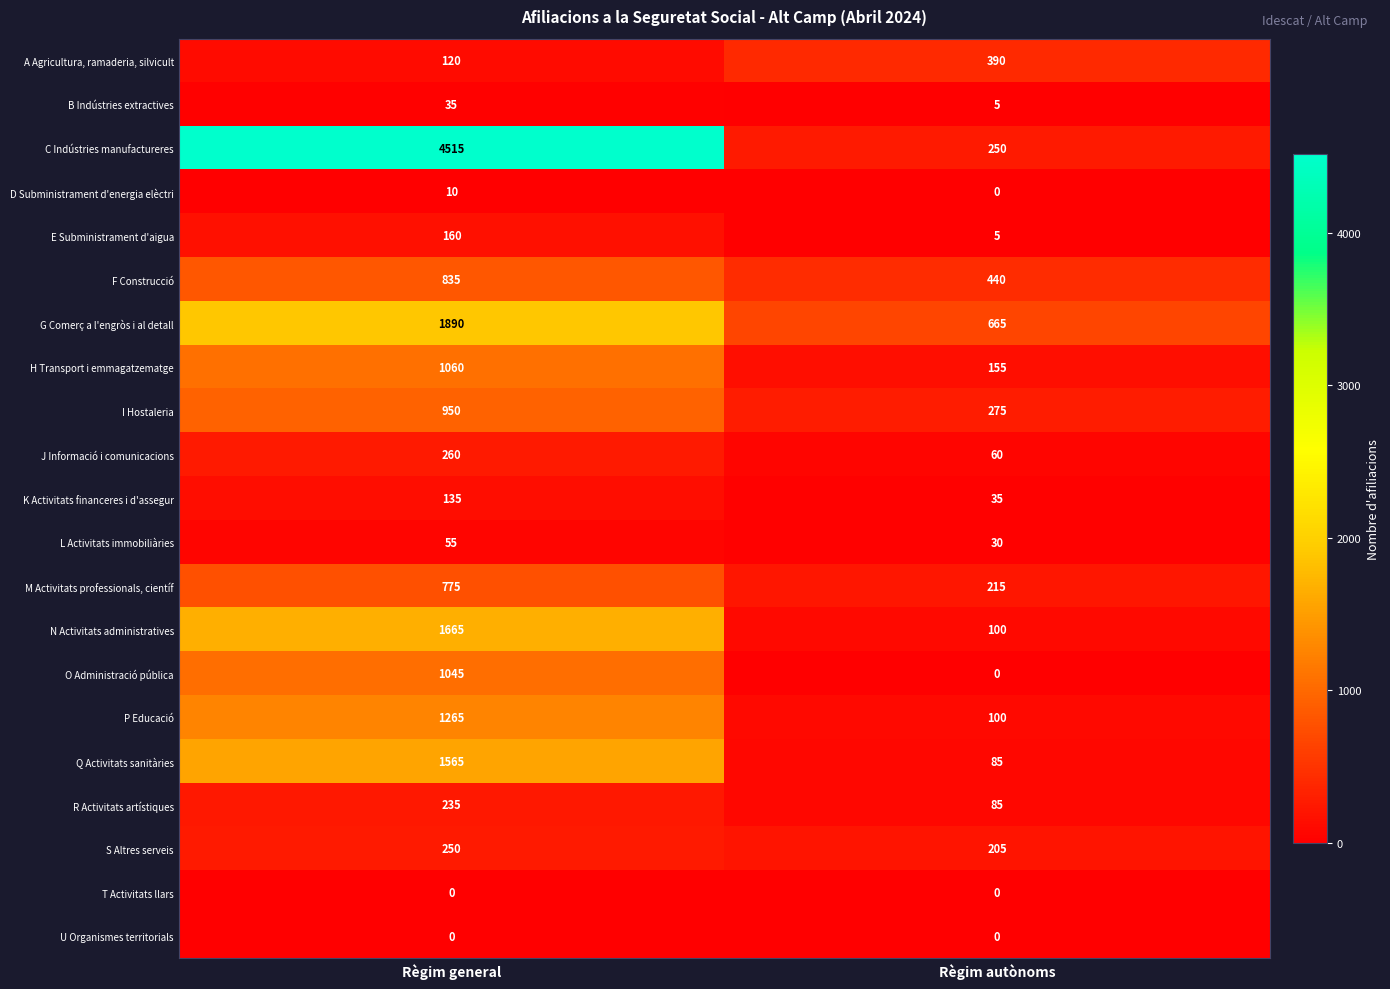

Which series has the largest total across all categories?

C Indústries manufactureres